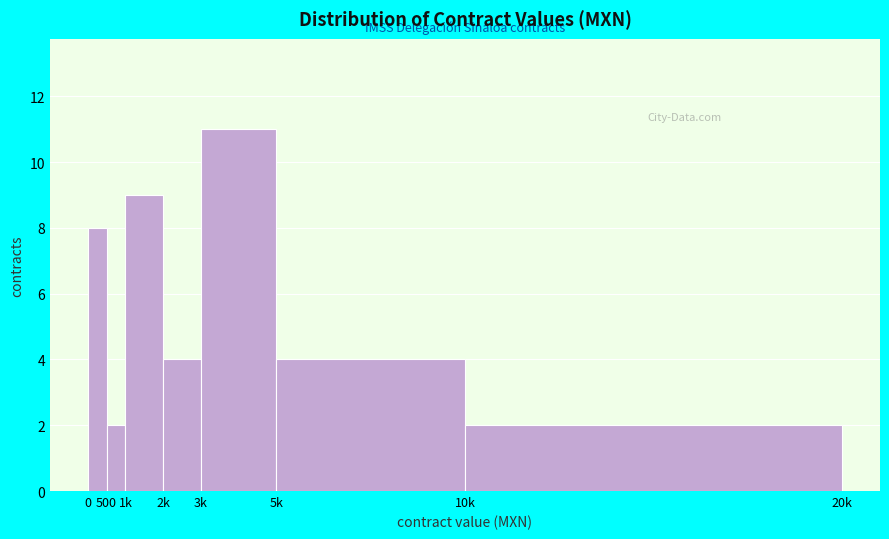

Reading left to right, extract all data points from this chart.

0=8	500=2	1k=9	2k=4	3k=11	5k=4	10k=2